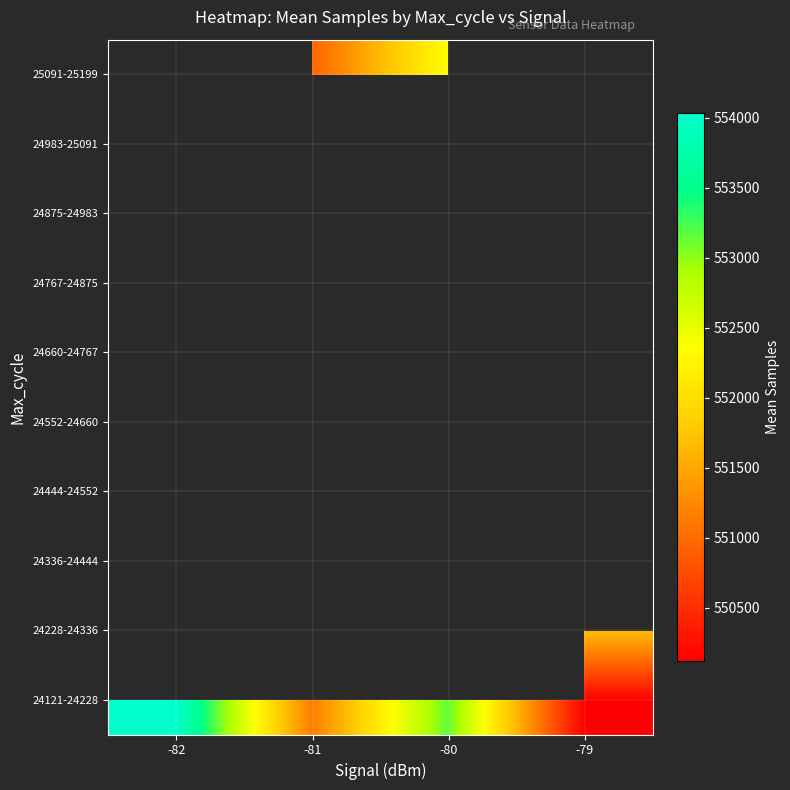

What is the minimum value shown in the chart?

550118.0